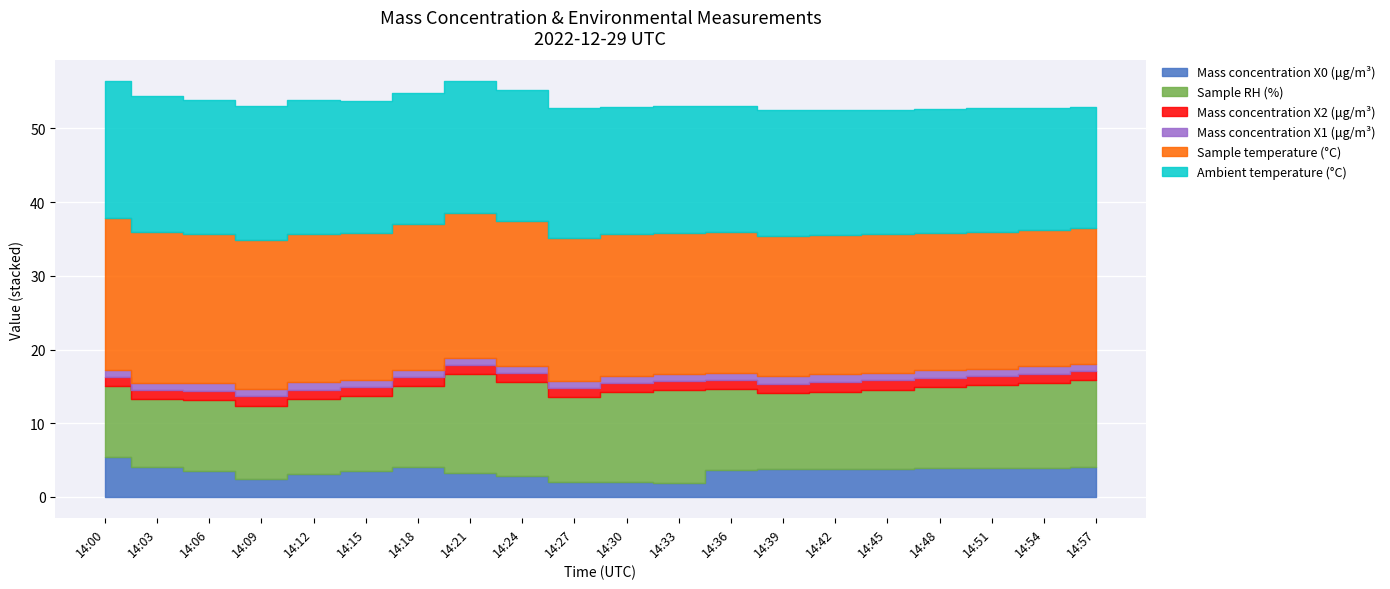

What is the difference between the maximum and minimum values in the Mass concentration X1 (μg/m³) series?

0.1